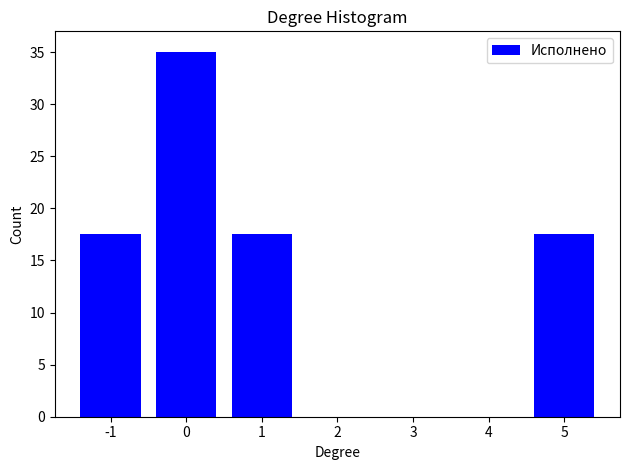

Reading right to left, transcribe all the data shown in this chart.

5=17.5	4=0.0	3=0.0	2=0.0	1=17.5	0=35.0	-1=17.5